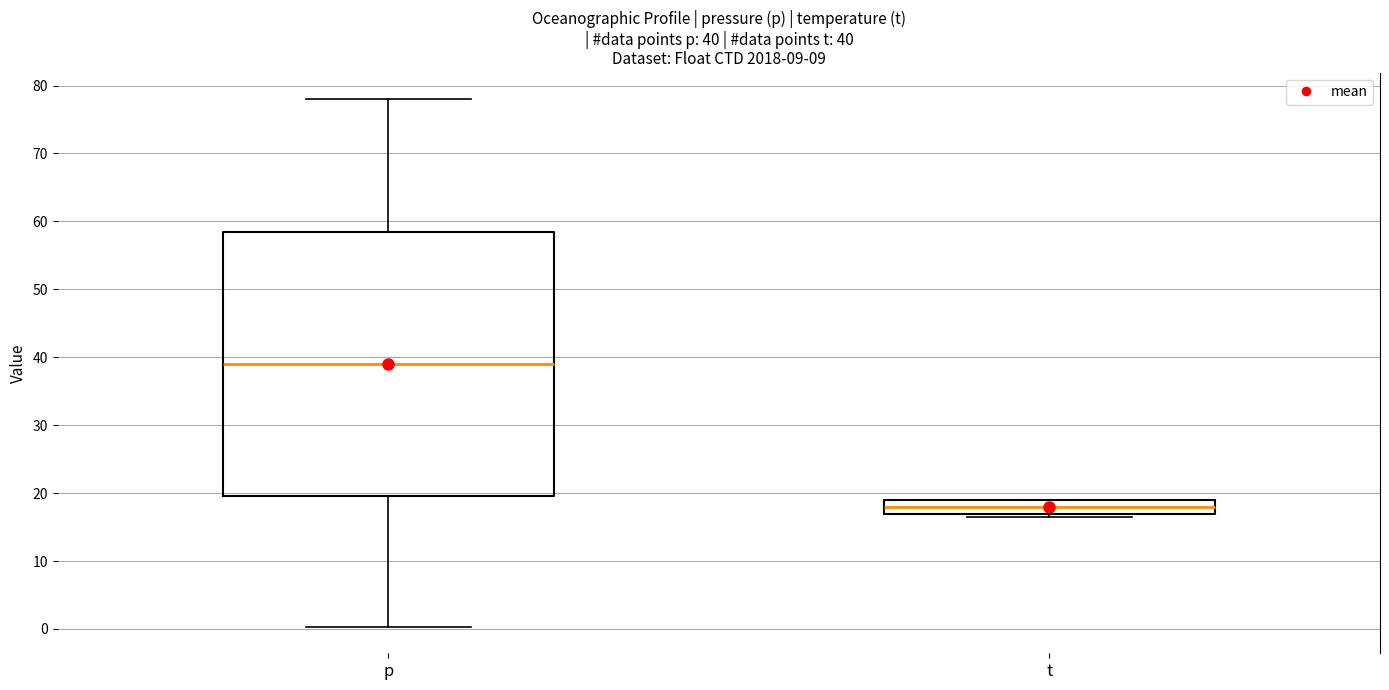

Which box is the tallest, from its lower edge to its upper edge?

p